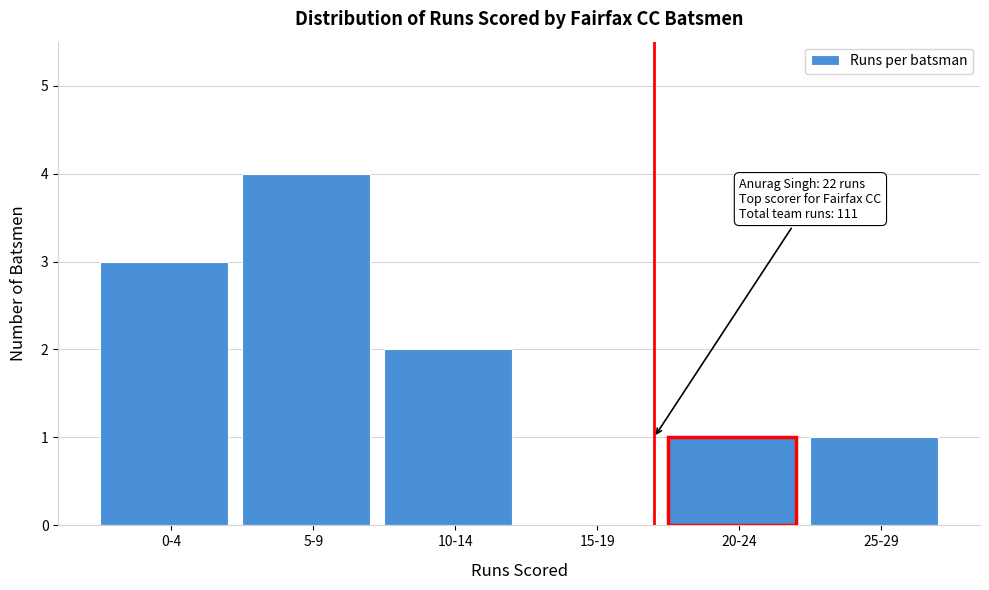

Reading left to right, extract all data points from this chart.

0-4=3	5-9=4	10-14=2	15-19=0	20-24=1	25-29=1